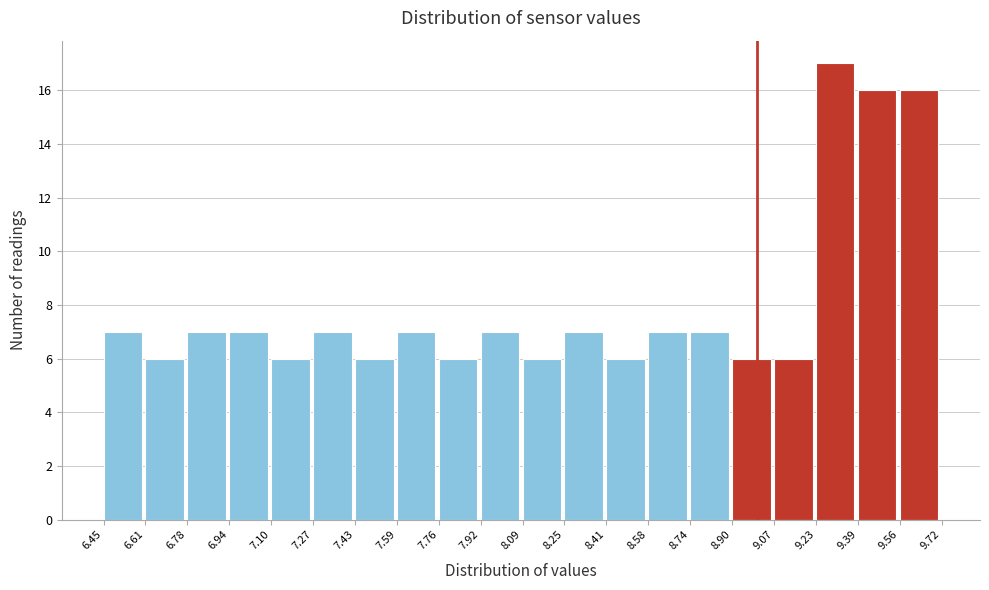

Over which range of the x-axis is the bar tallest?

9.23 to 9.39